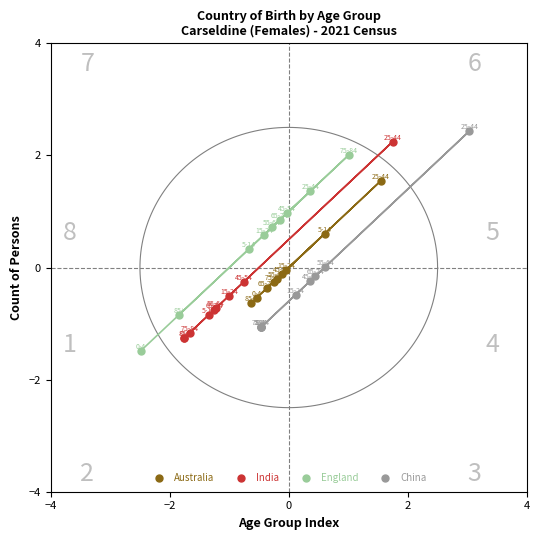

Which series reaches the maximum Y coordinate?

China